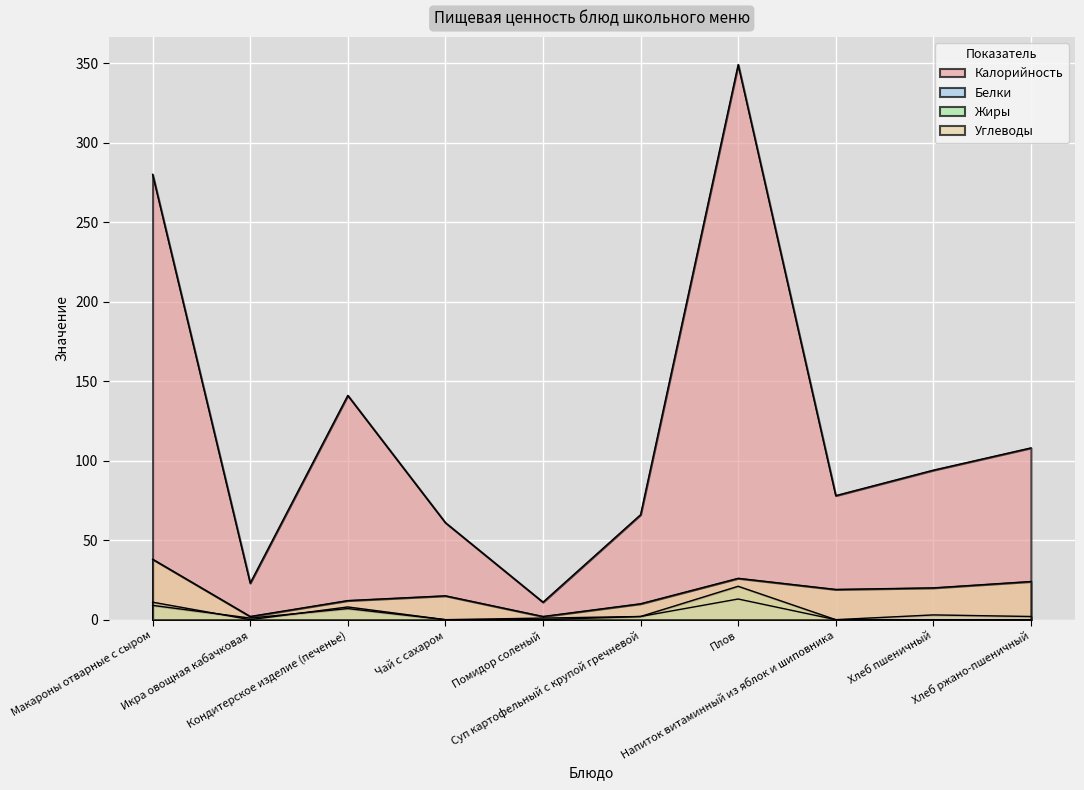

At which category does Жиры reach its first local peak?

Кондитерское изделие (печенье)